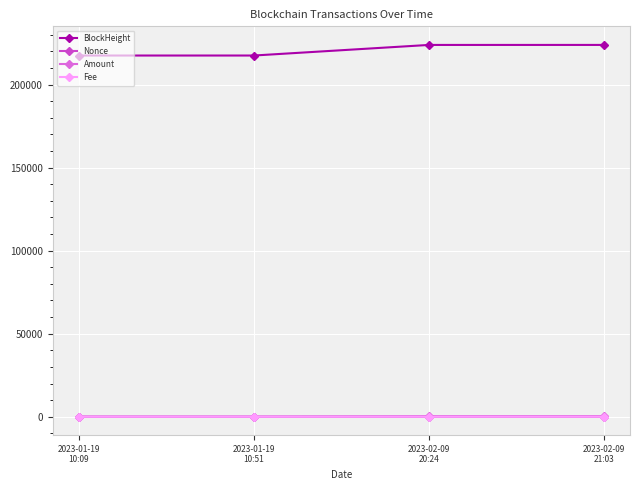

At how many categories does at least one series exceed 71800?

4